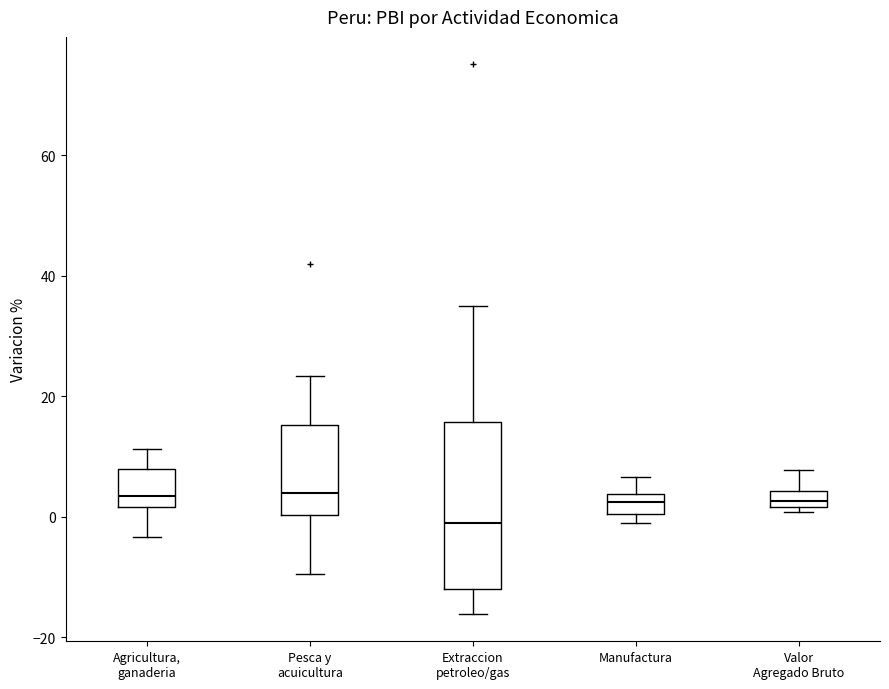

Comparing the boxes themselves (not the whiskers), which one is the tallest?

Extraccion petroleo/gas